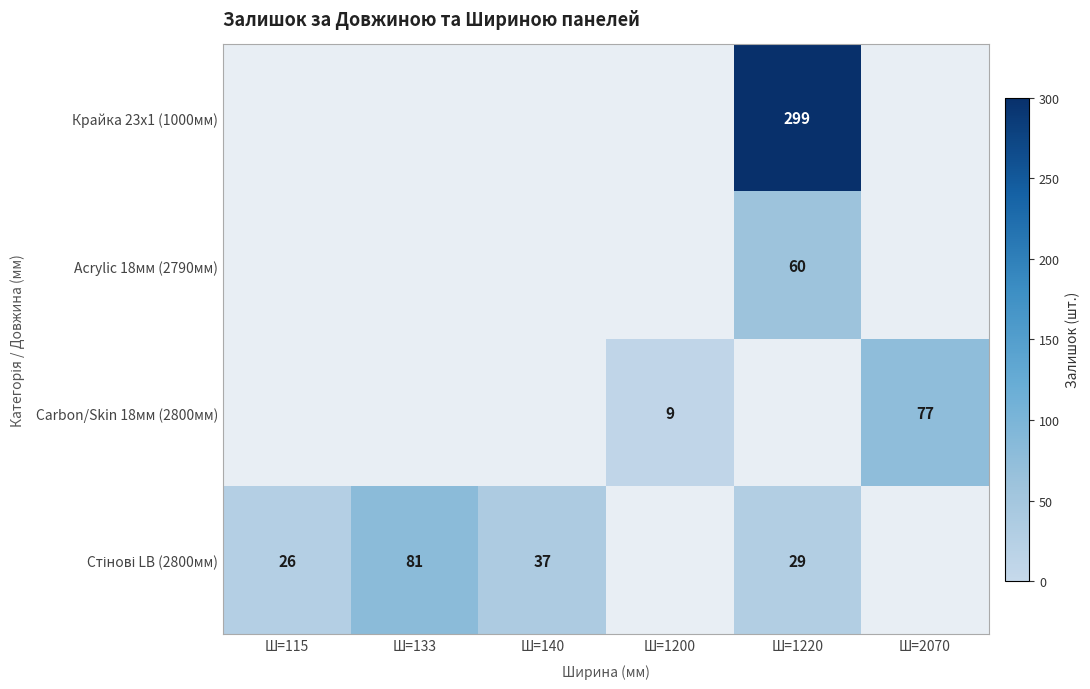

Is it true that Carbon/Skin 18мм (2800мм) equals 2 at Ш=1200?

False